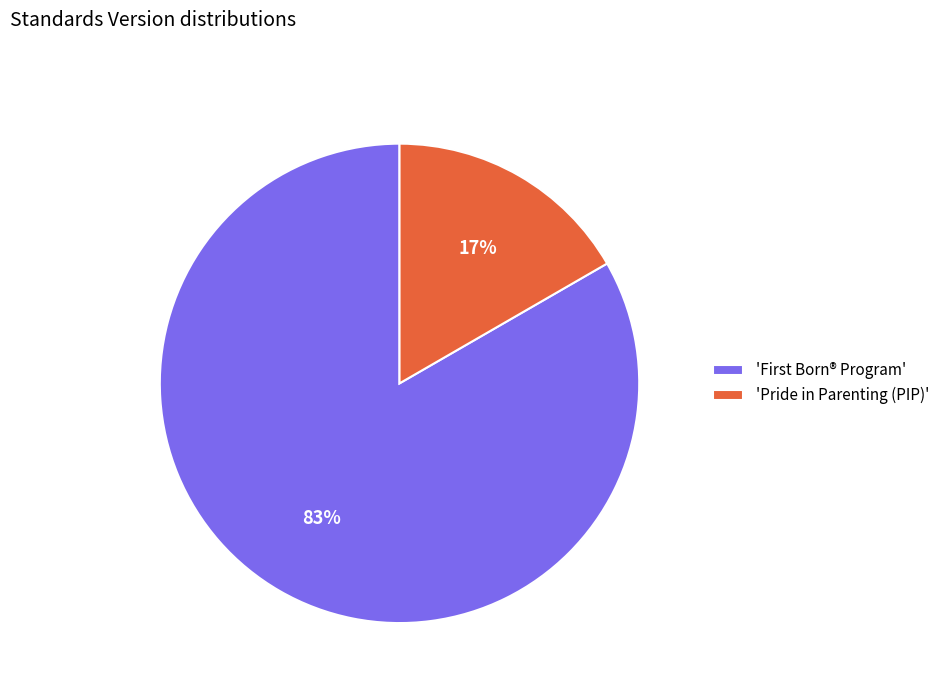

True or false: 'Pride in Parenting (PIP)' accounts for 31% of the total.

False